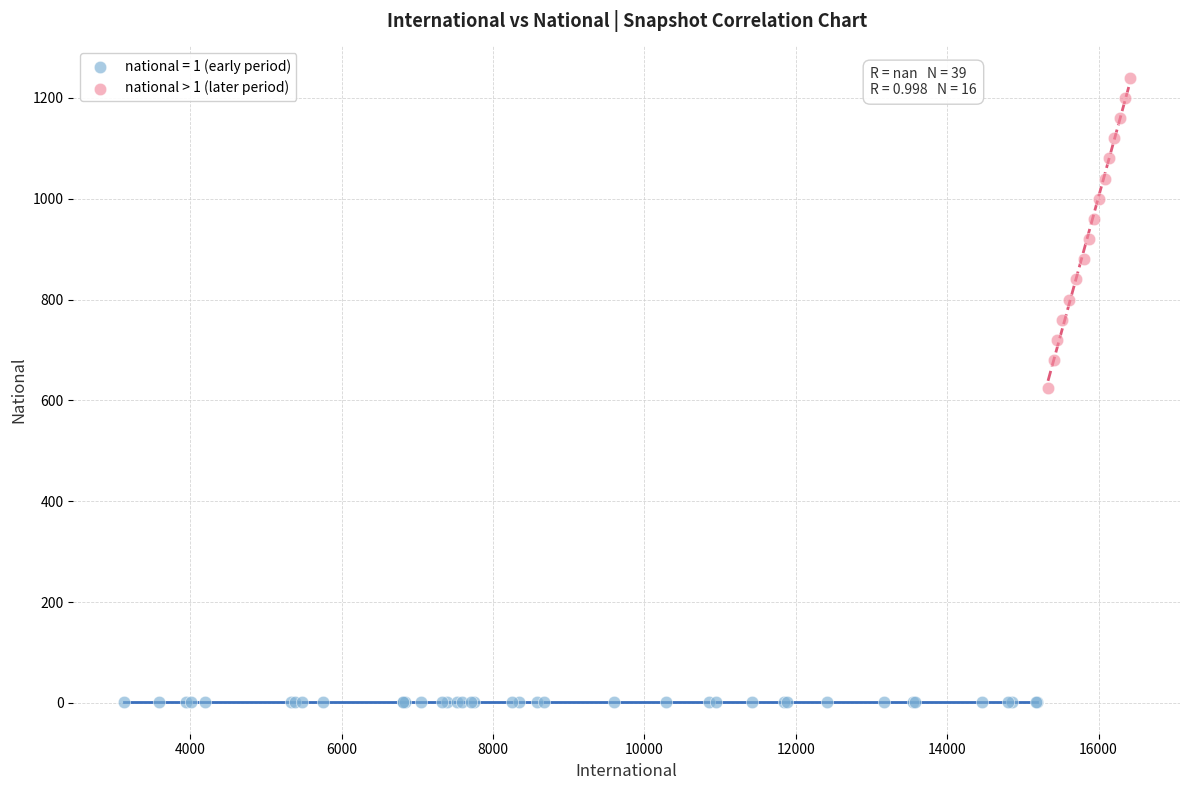

Which series contains the highest Y value?

national > 1 (later period)